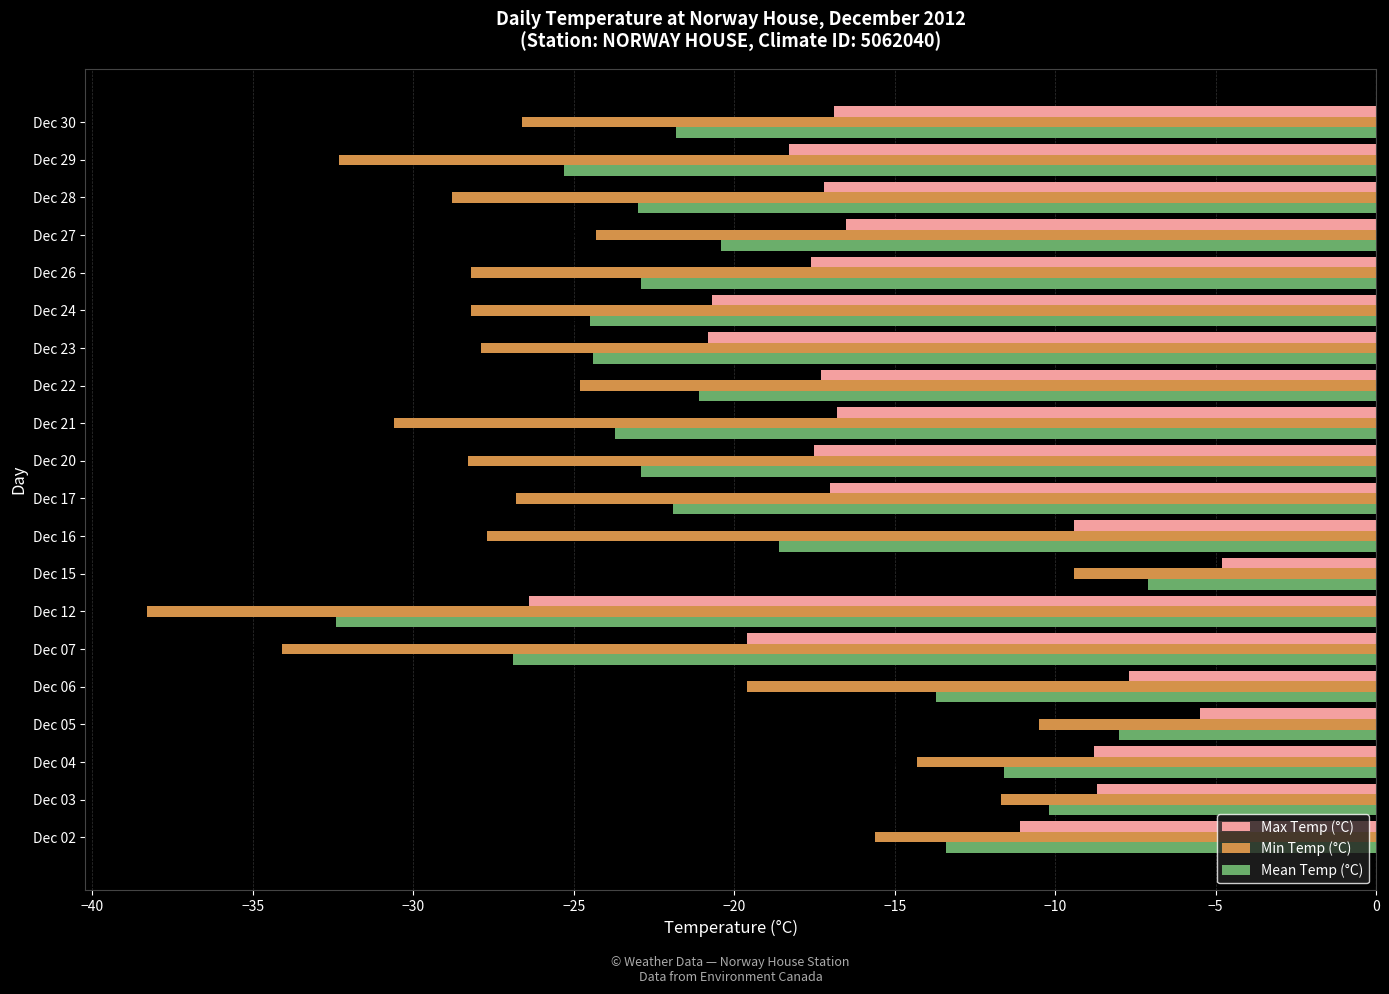

What is the spread (max minus min) of values at Dec 30?

9.7